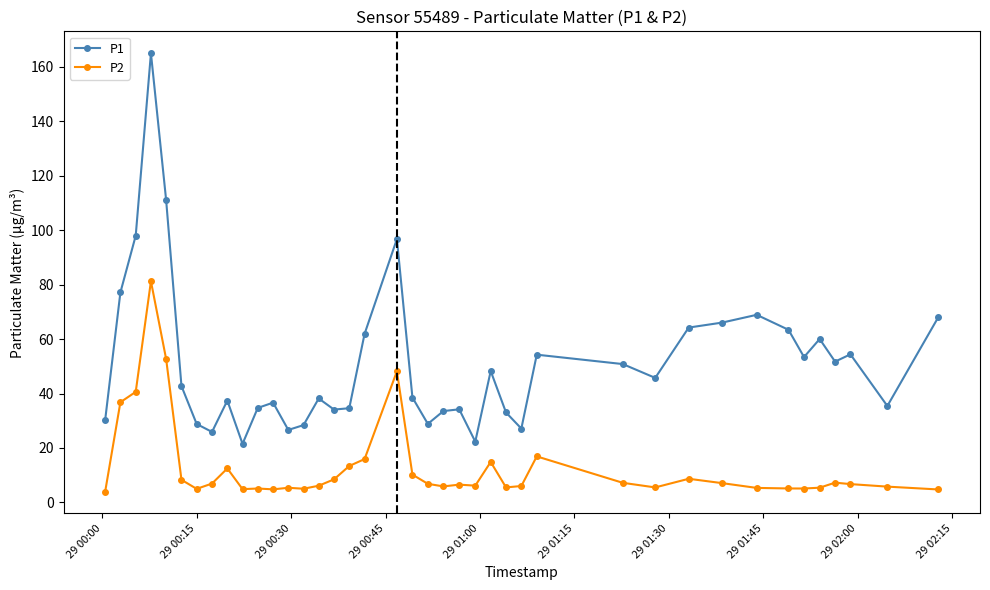

True or false: P2 and P1 intersect in this chart.

False